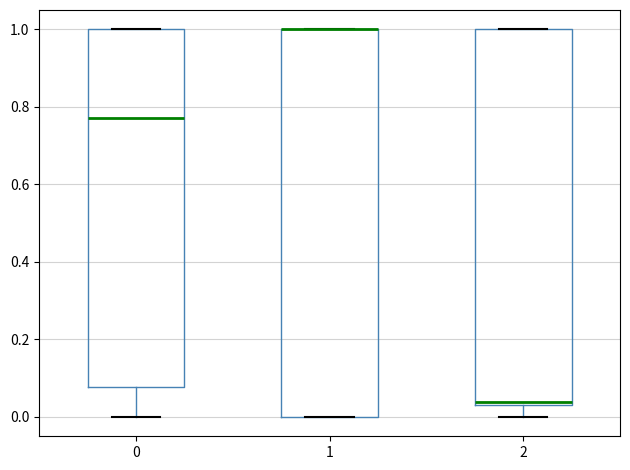

Where does the lower whisker of the box at x = 2 end on the y-axis? The values are not printed on the chart, so give them approximately, as read against the axis.

0.00